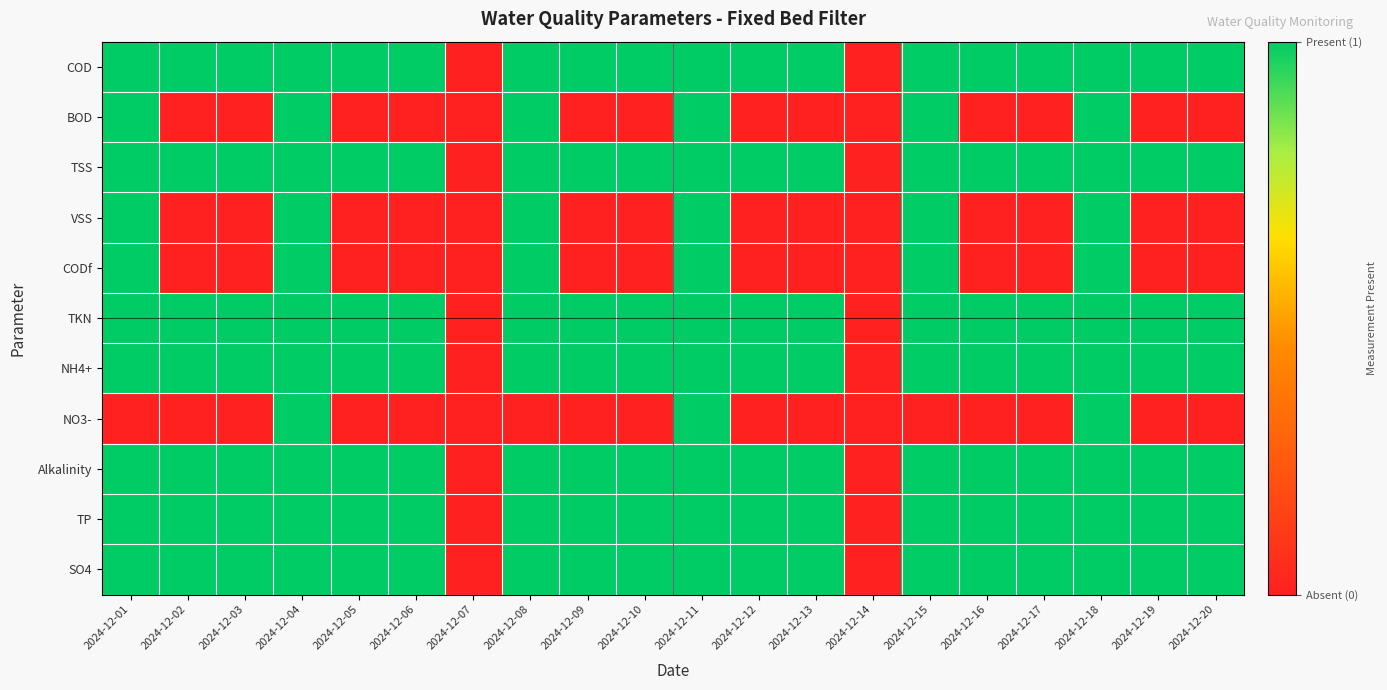

List the series in order of their peak value, lowest first.

COD, BOD, TSS, VSS, CODf, TKN, NH4+, NO3-, Alkalinity, TP, SO4